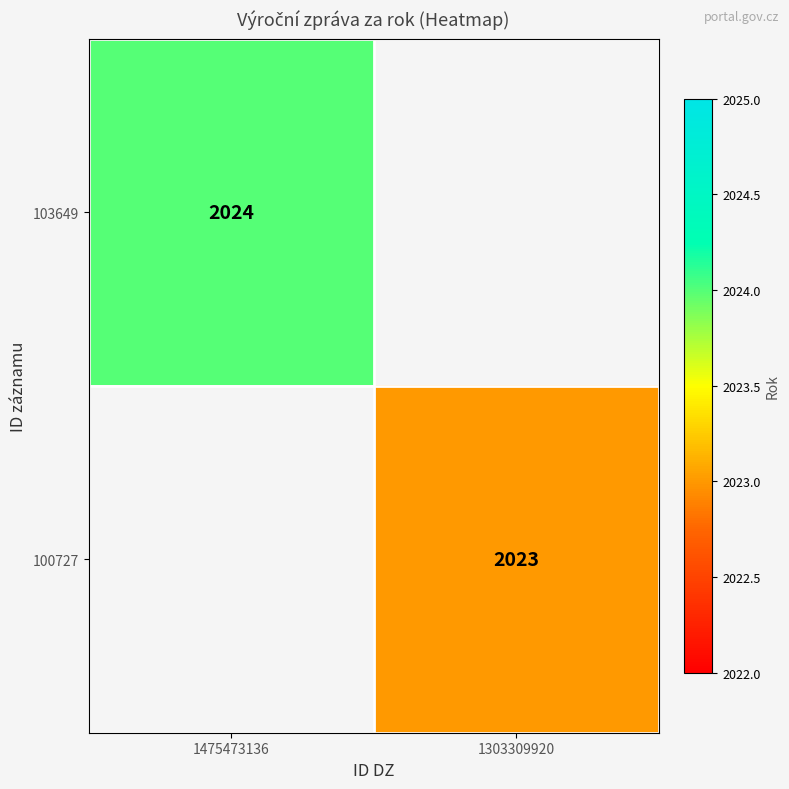

At how many categories does at least one series exceed 2023?

1